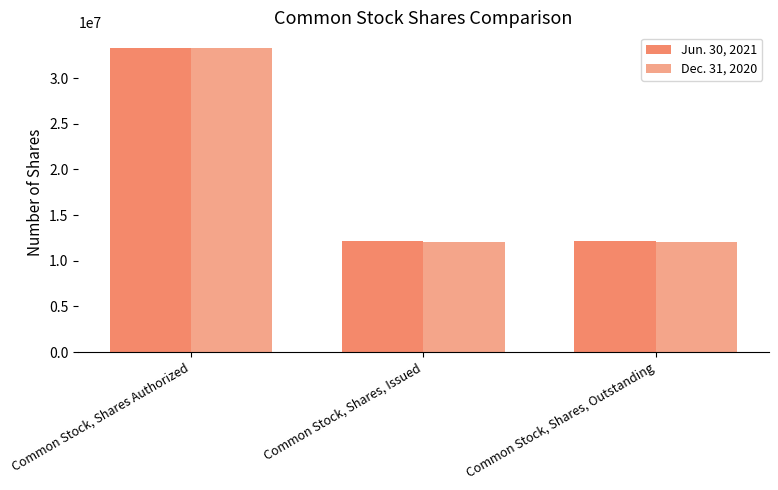

How many bars are there in each group?

2